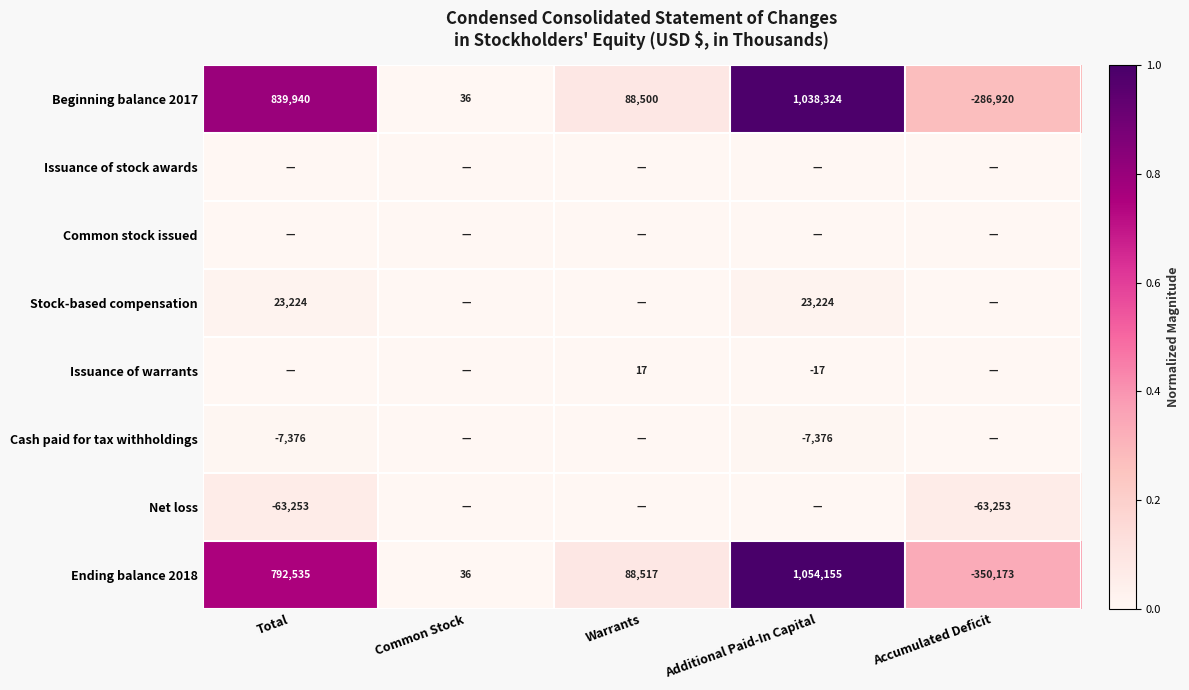

The Beginning balance 2017 series shows 0.0 at Common Stock. True or false?

False